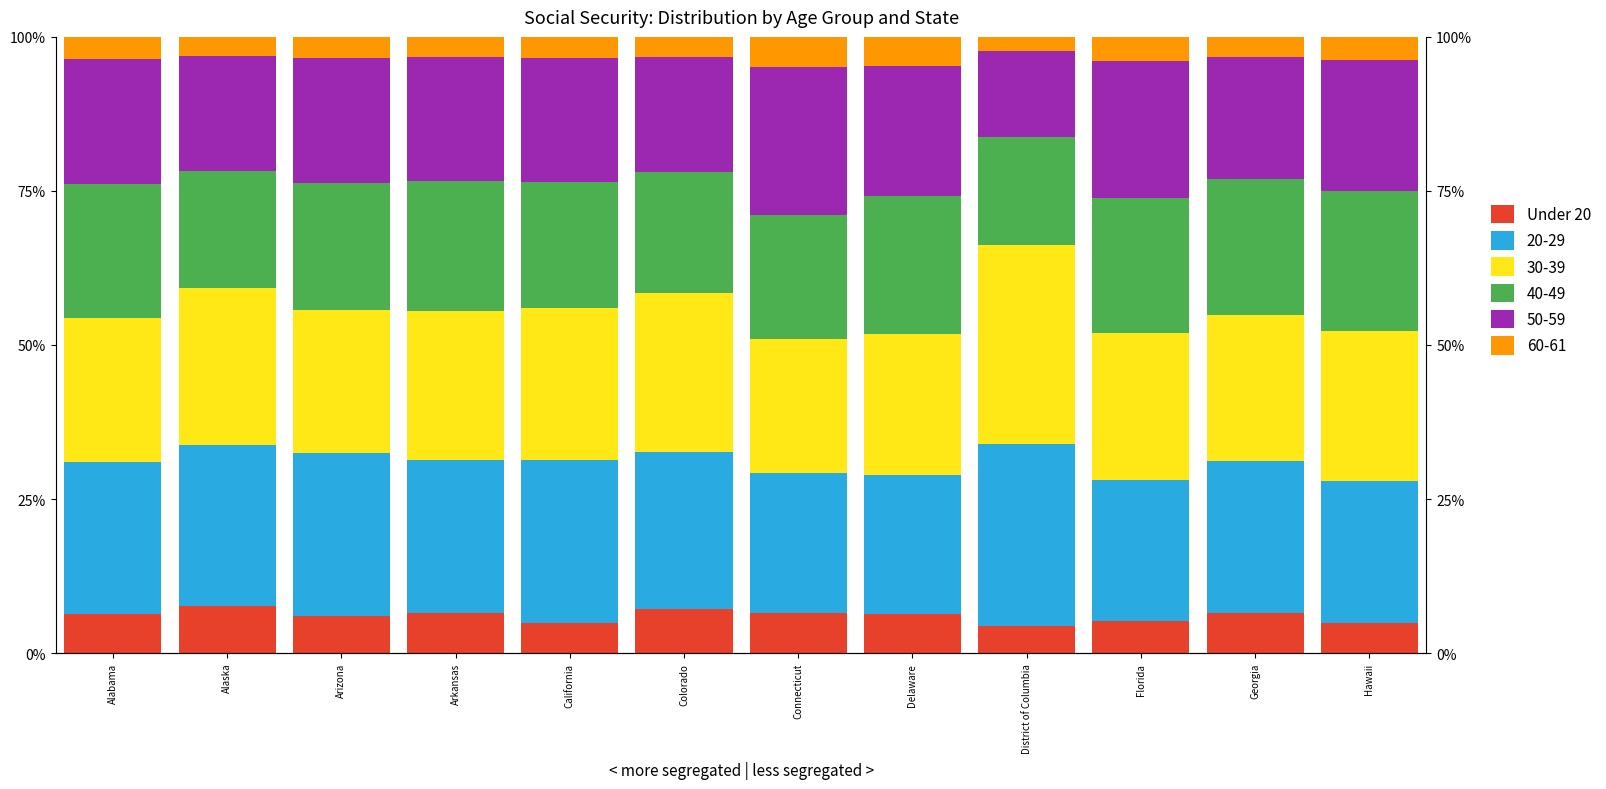

Is it true that the value at Delaware is 6.3?

True